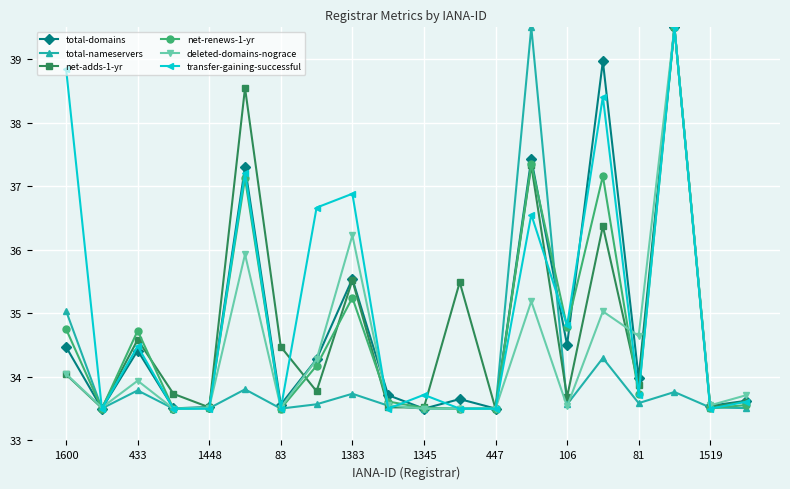

What is the minimum value shown in the chart?

33.5